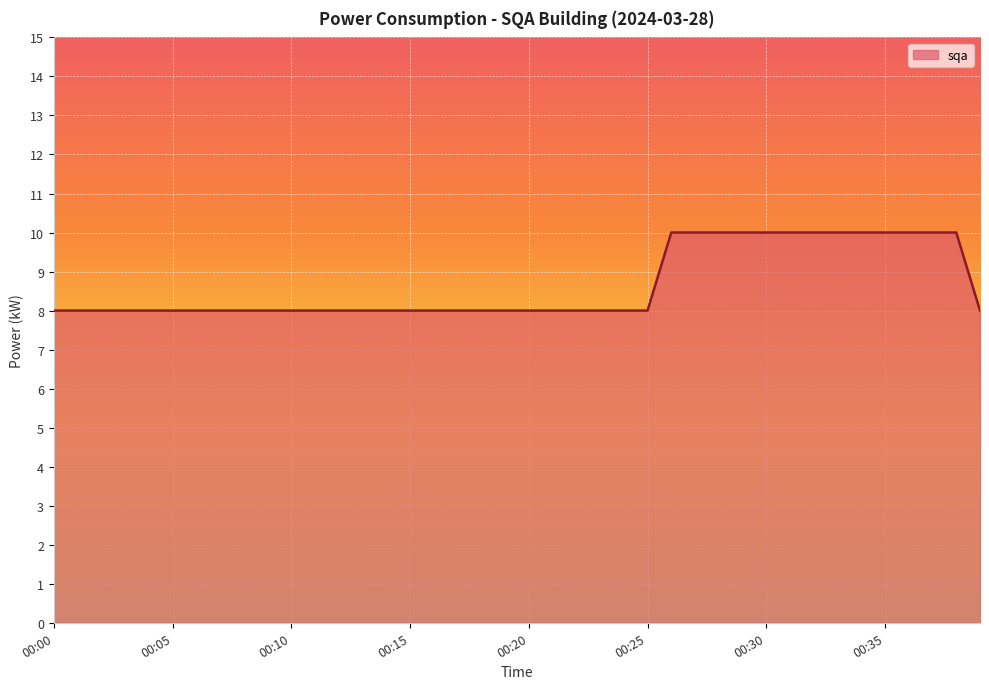

How many lines are shown in the chart?

1